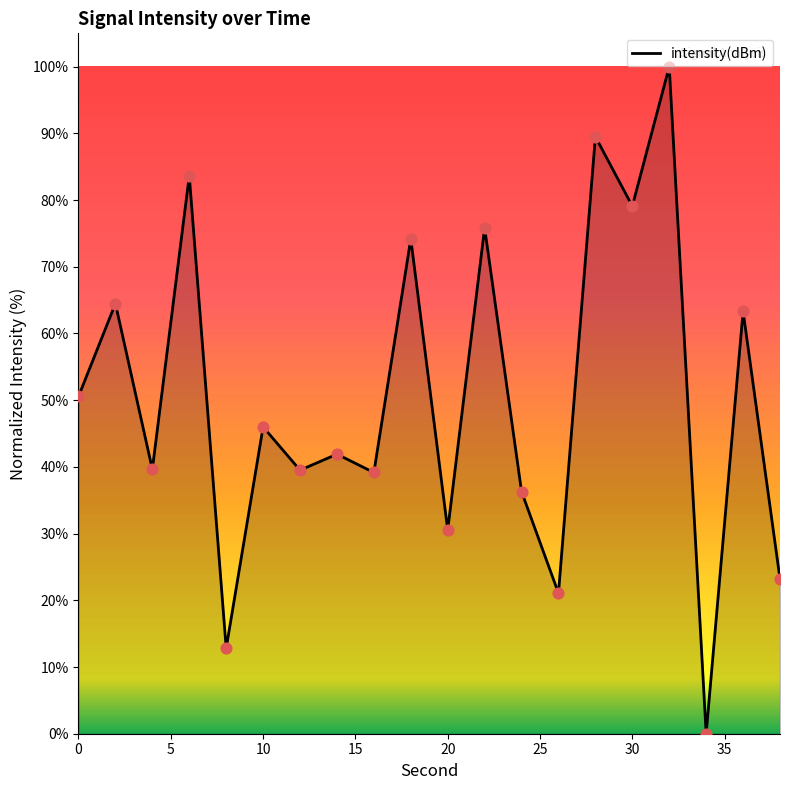

What is the greatest value displayed?

100.0